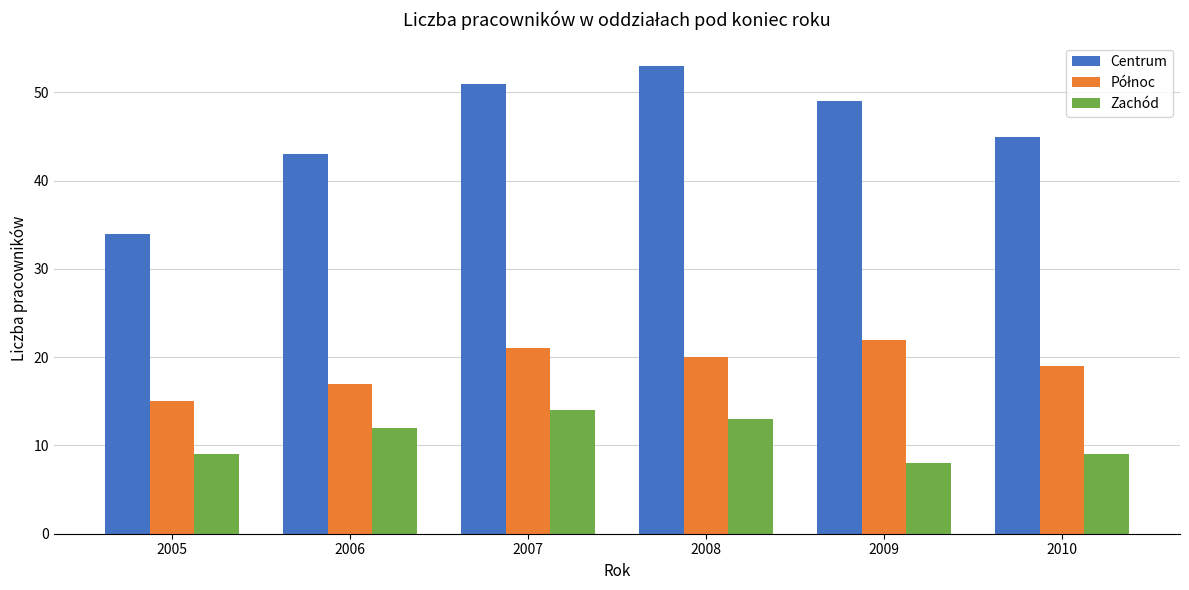

What is the approximate value of Zachód at 2006?

12